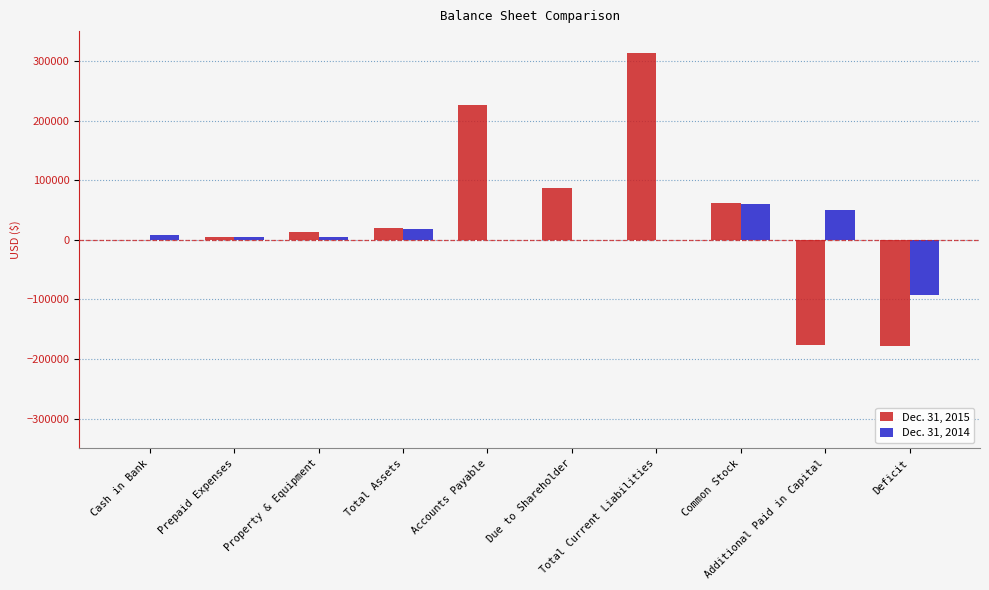

Which series has the largest total across all categories?

Dec. 31, 2015